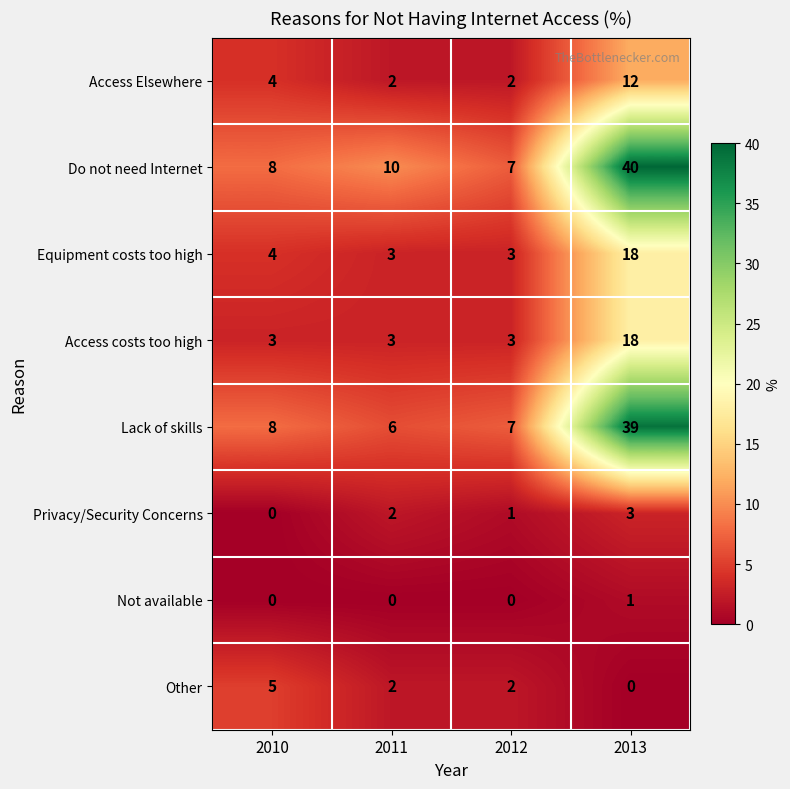

Rank the categories by Privacy/Security Concerns value from lowest to highest.

2010, 2012, 2011, 2013